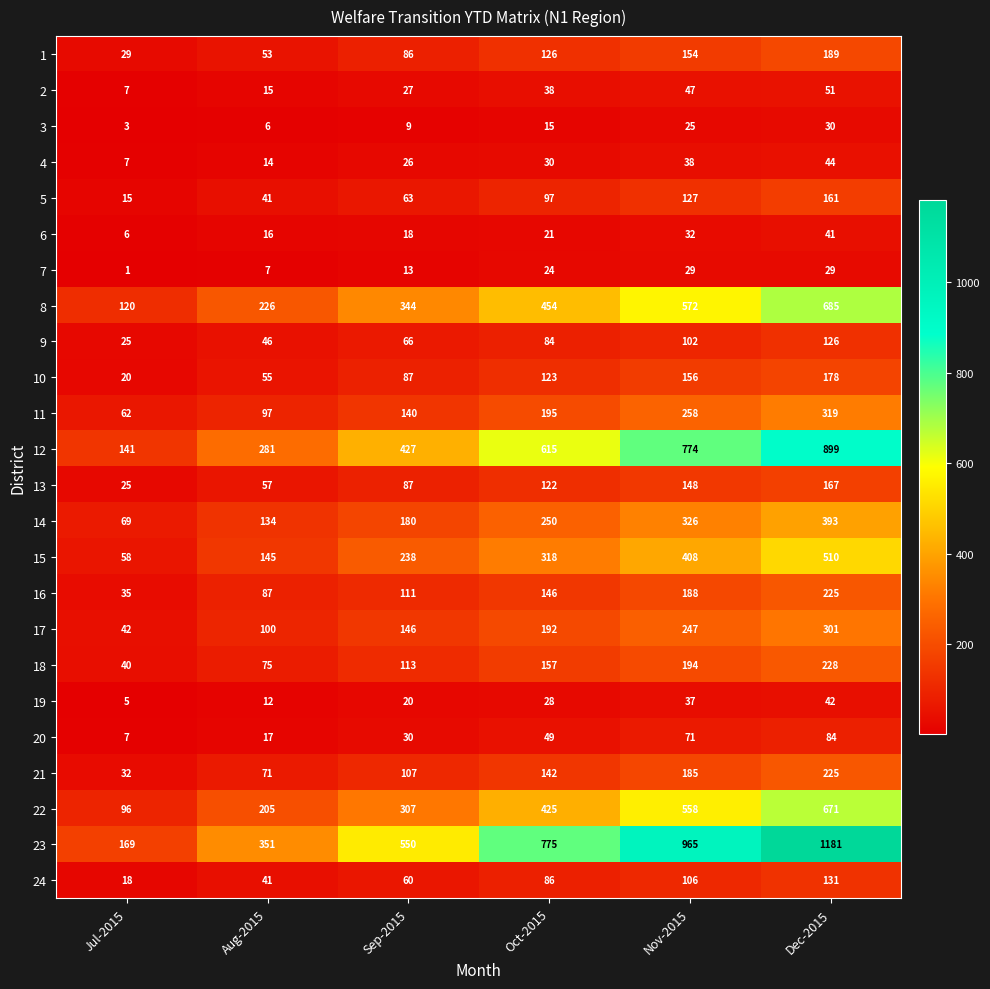

Which label corresponds to the smallest value in the chart?

Jul-2015